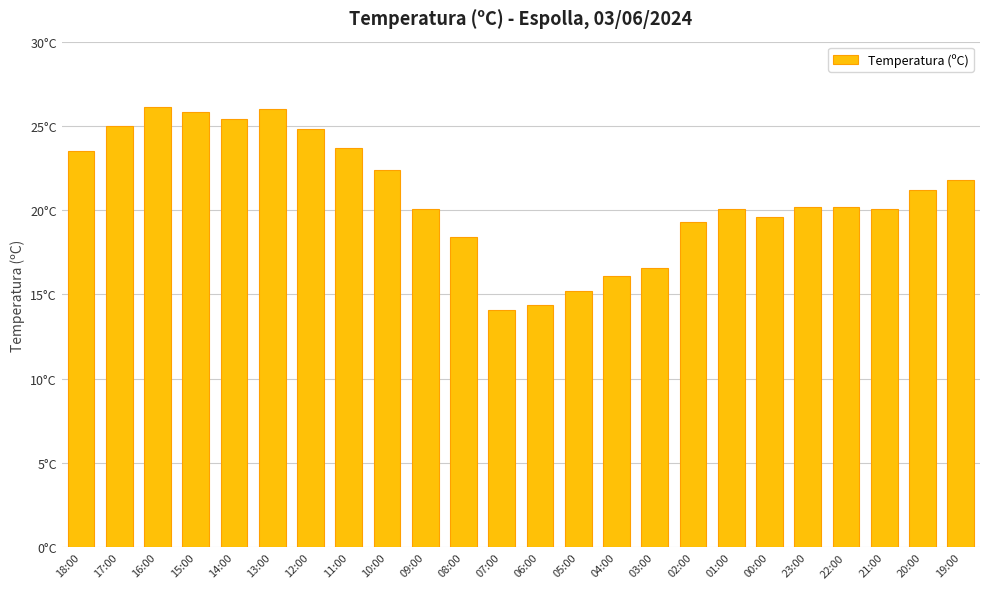

Are the bars horizontal?

No